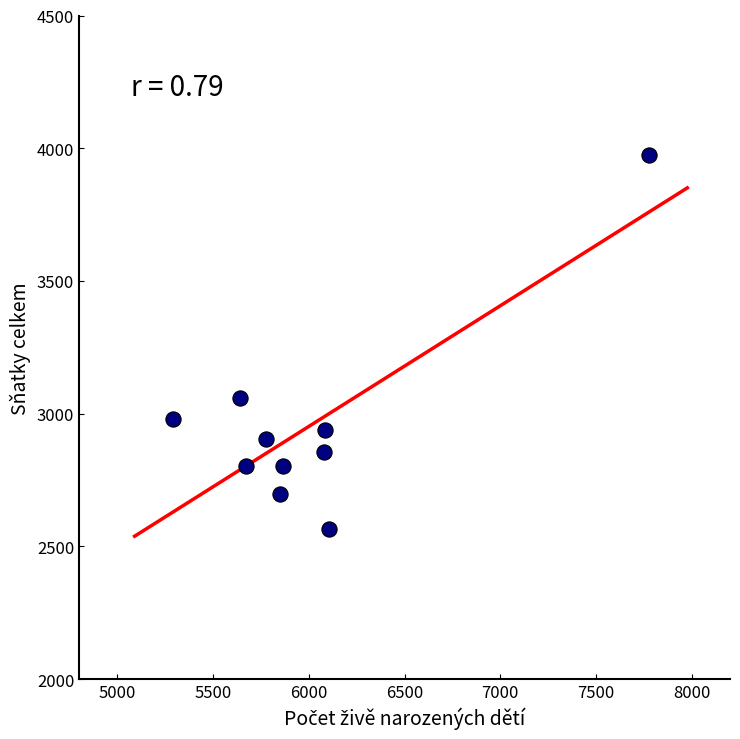

What Y value in the scatter plot is closest to 3268?

3060